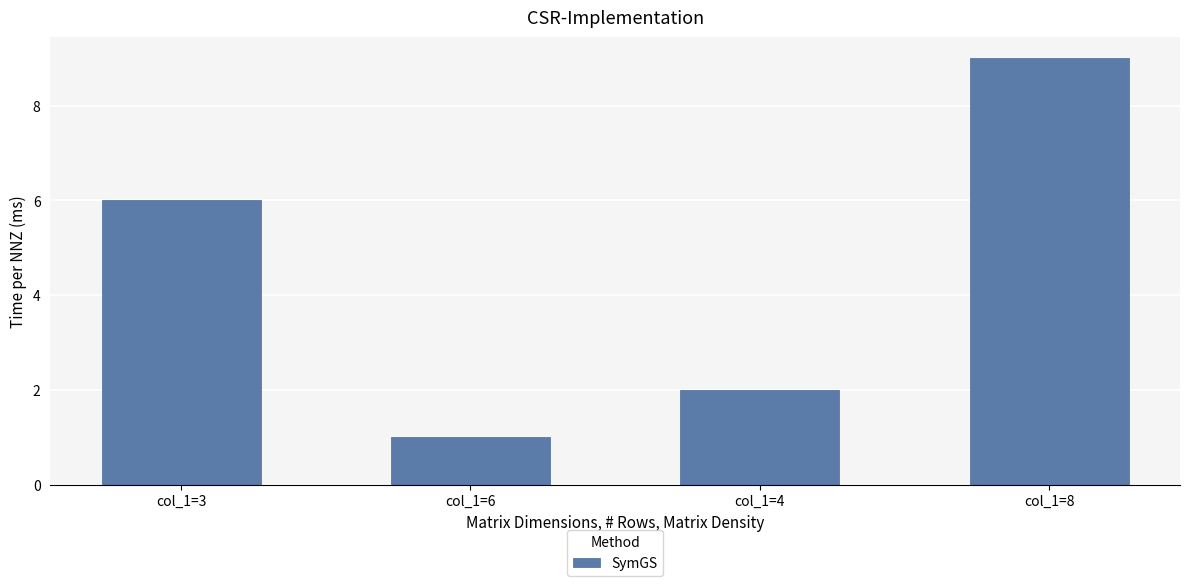

What is the label of the 4th bar from the left?

col_1=8